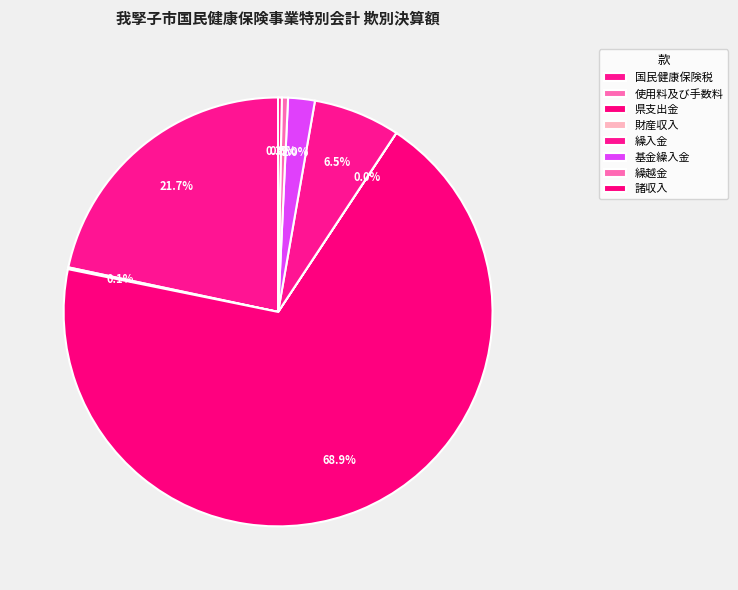

To the nearest percent, what percentage of the pie is 県支出金?

69%